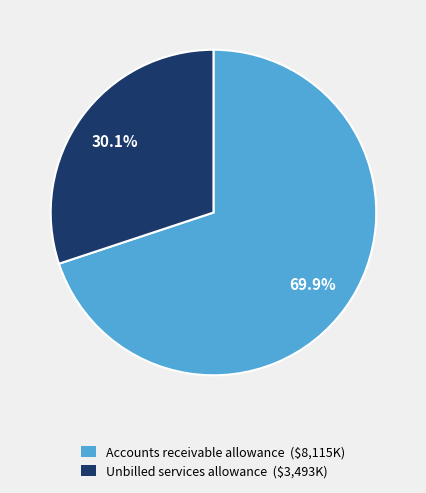

Does Accounts receivable allowance account for over 50% of the chart?

Yes